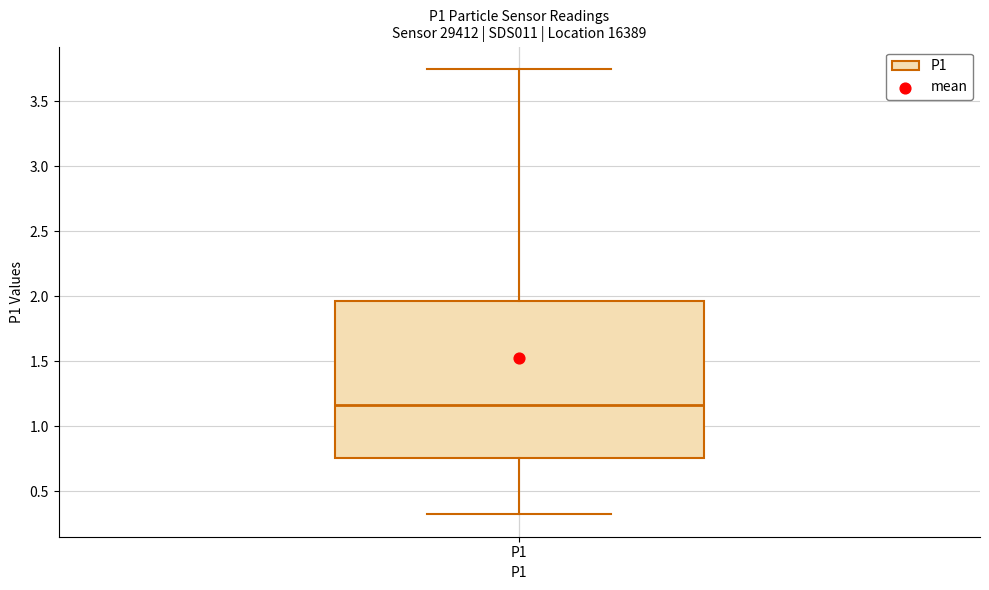

Transcribe this box plot: give where the median line is, the range the box spans, and where the two whiskers end, as read against the y-axis. The values are not printed on the chart, so give them approximately, as read against the axis.

median 1.15, box 0.75 to 1.95, whiskers 0.30 to 3.75